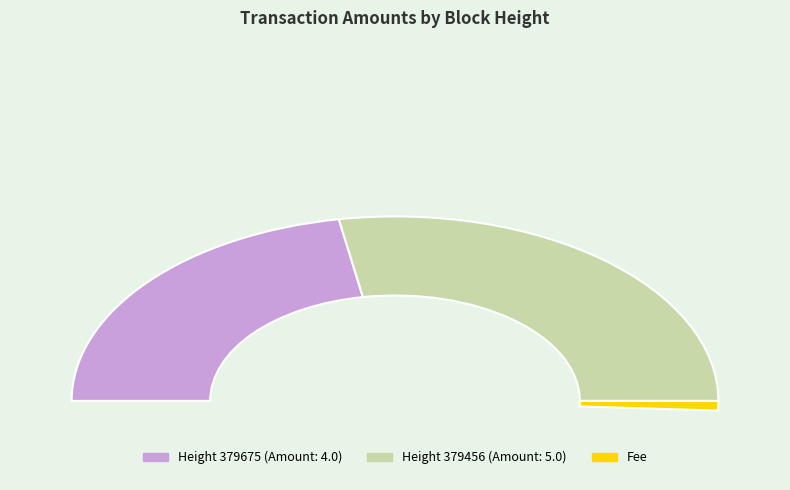

How many slices are in this pie chart?

2